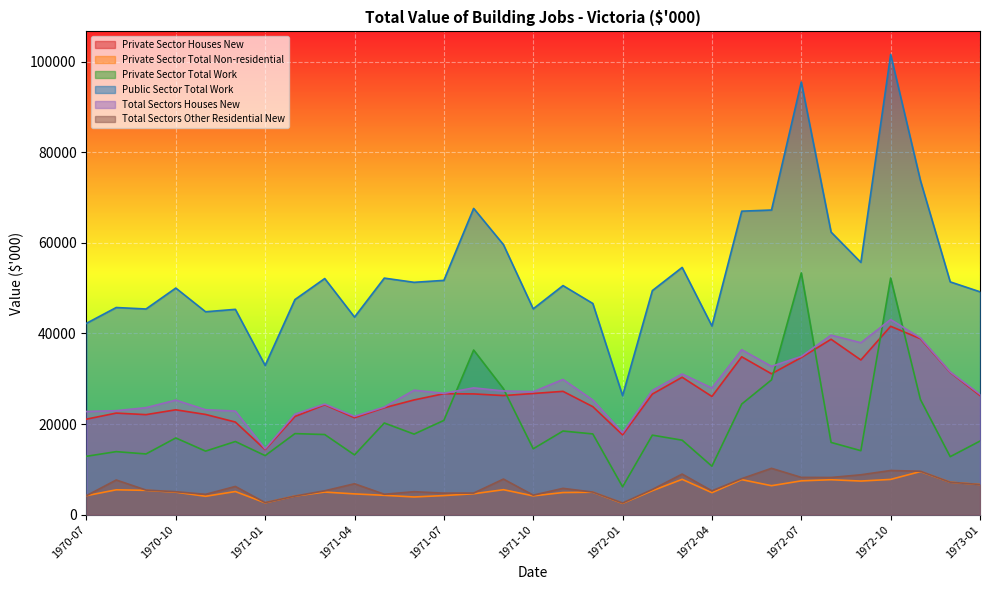

What are all the series names shown in the legend?

Private Sector Houses New, Private Sector Total Non-residential, Private Sector Total Work, Public Sector Total Work, Total Sectors Houses New, Total Sectors Other Residential New